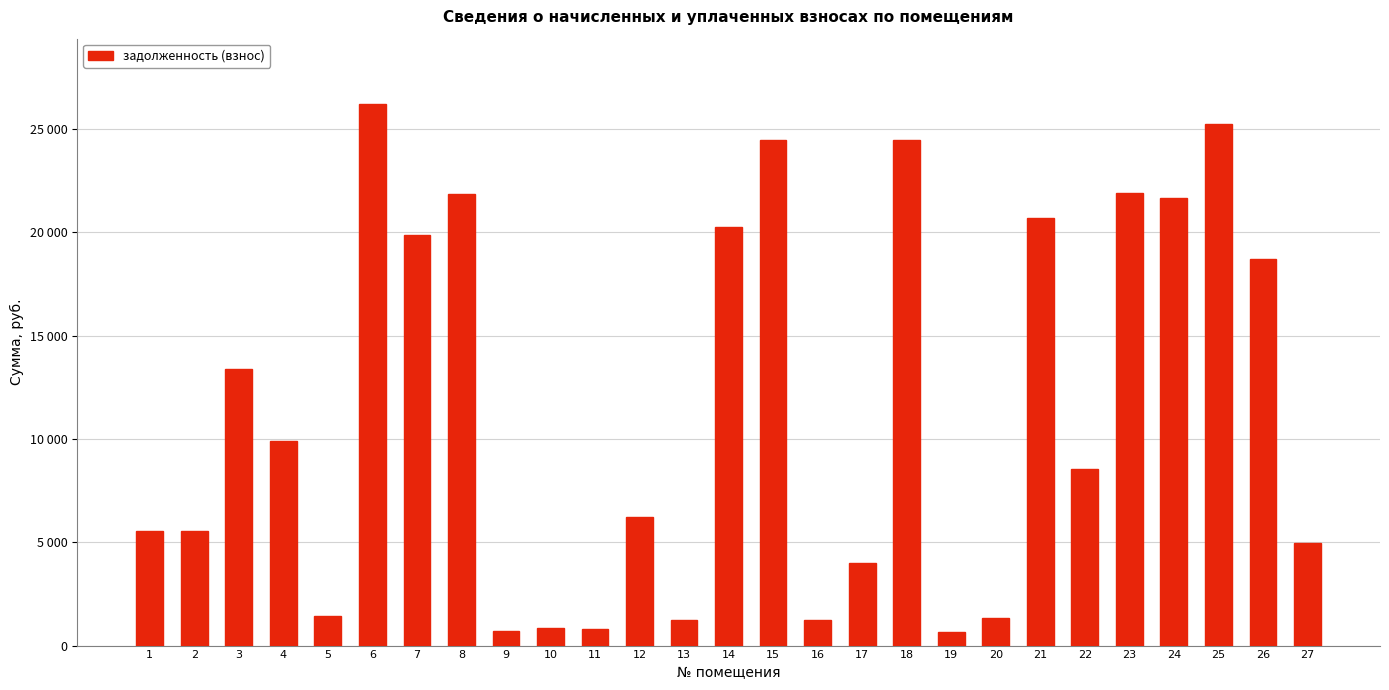

True or false: the data shows 808.2 at 11.

True